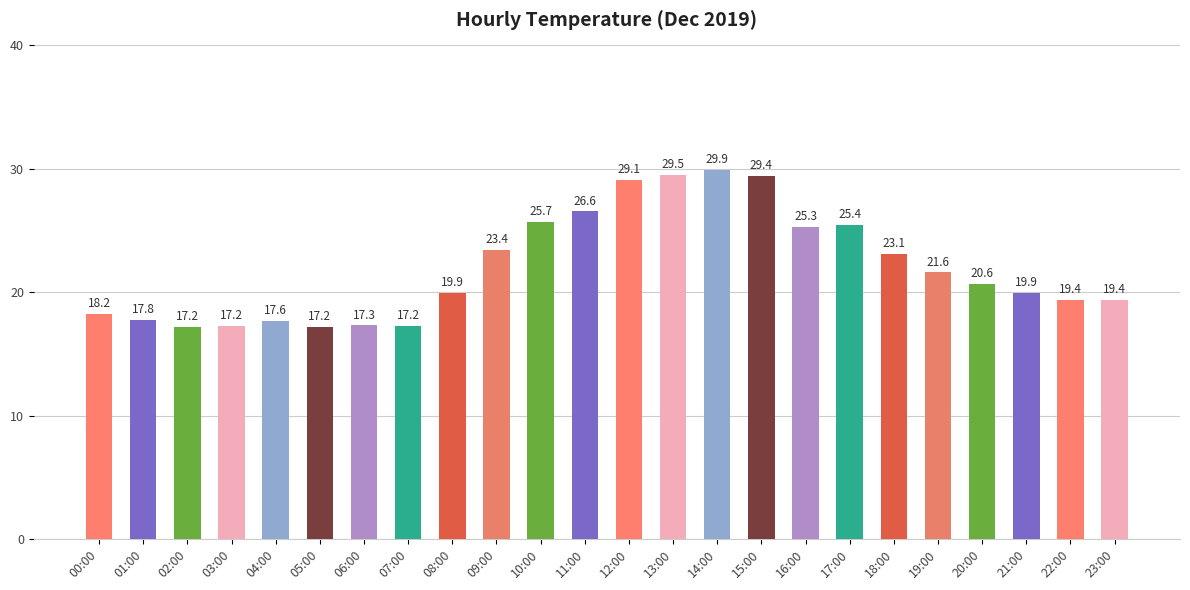

Where does the data first go above 20?

09:00